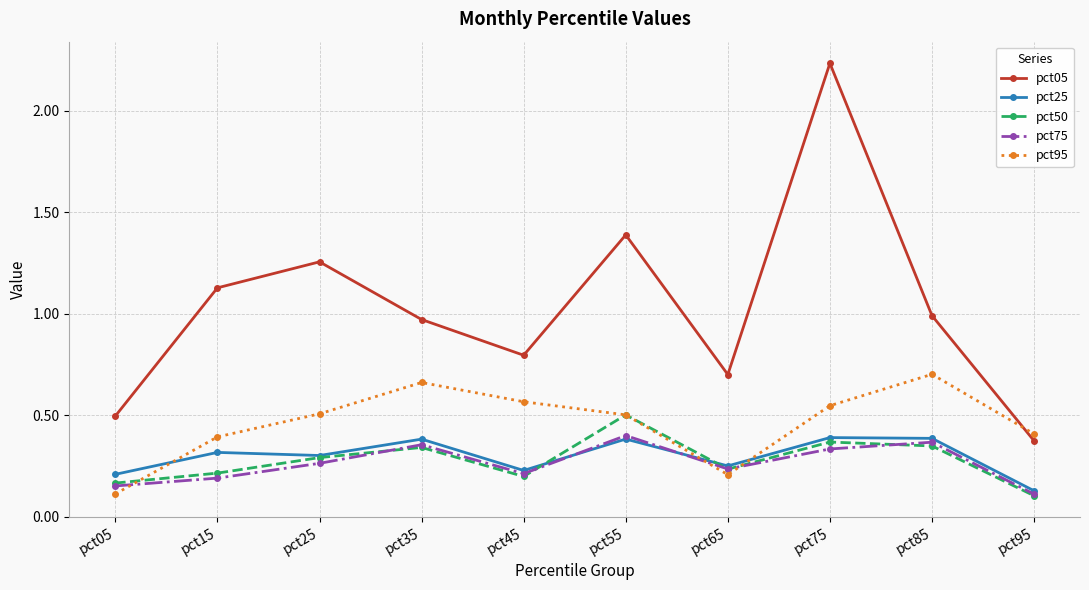

The value of pct05 at pct95 is 0.4. True or false?

True